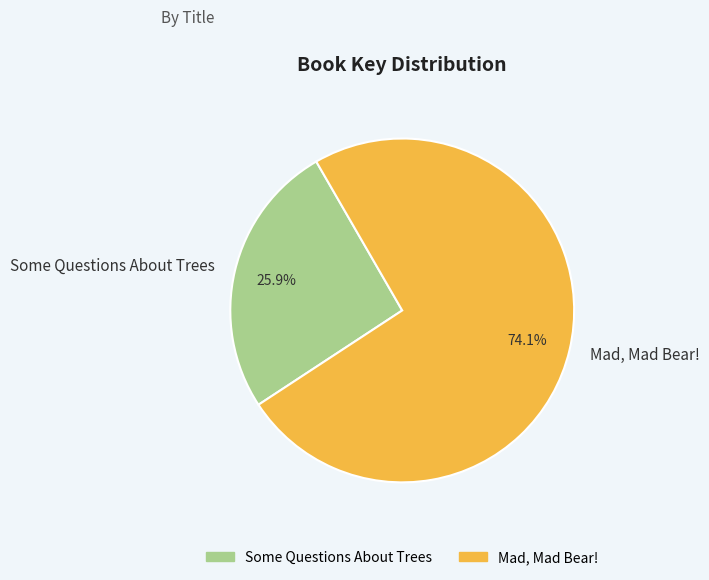

True or false: Some Questions About Trees accounts for 26% of the total.

True